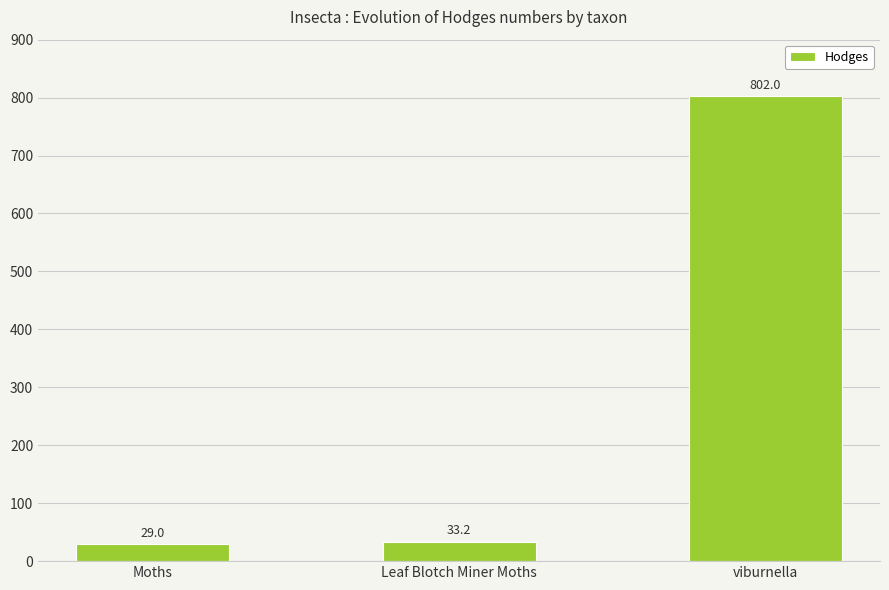

Rank the categories by value from highest to lowest.

viburnella, Leaf Blotch Miner Moths, Moths